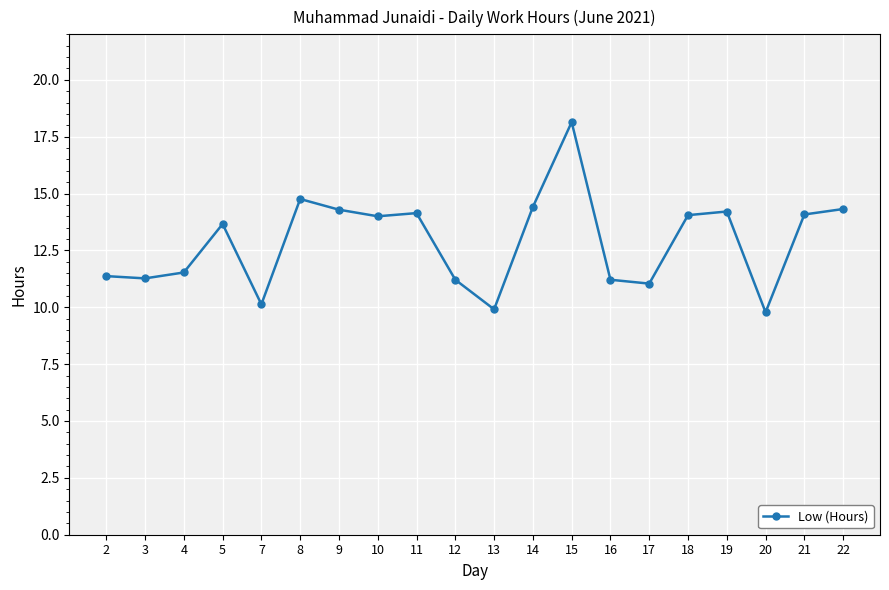

Is it true that the value at 19 is 22.6?

False